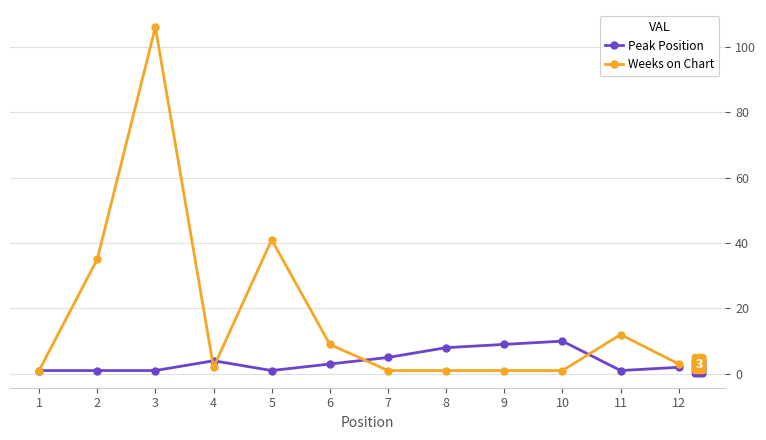

What value does the Peak Position series have at 11?

1